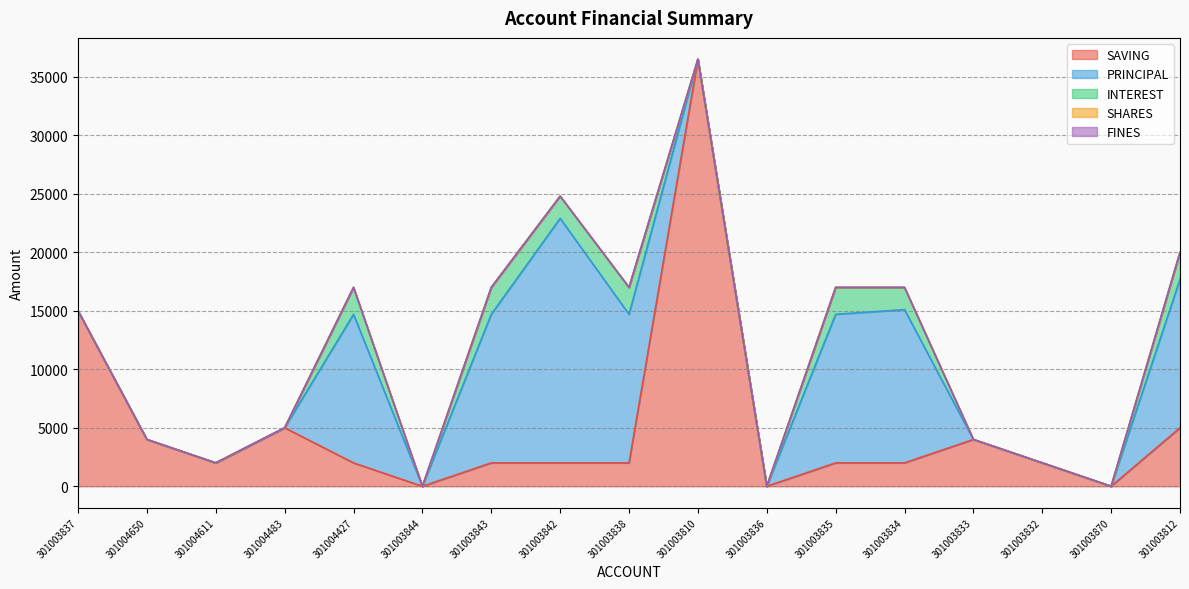

How many values in INTEREST are above zero?

7